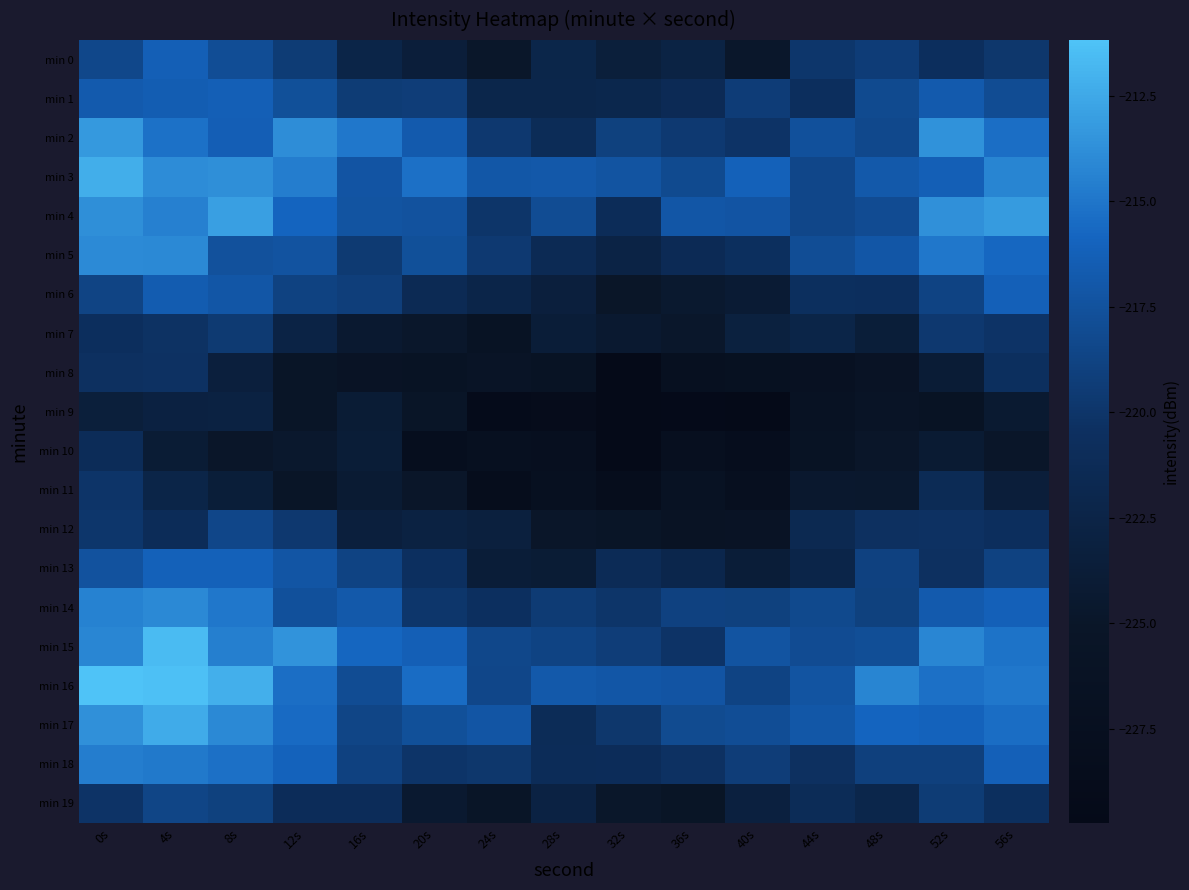

What is the maximum value shown in the chart?

-211.2